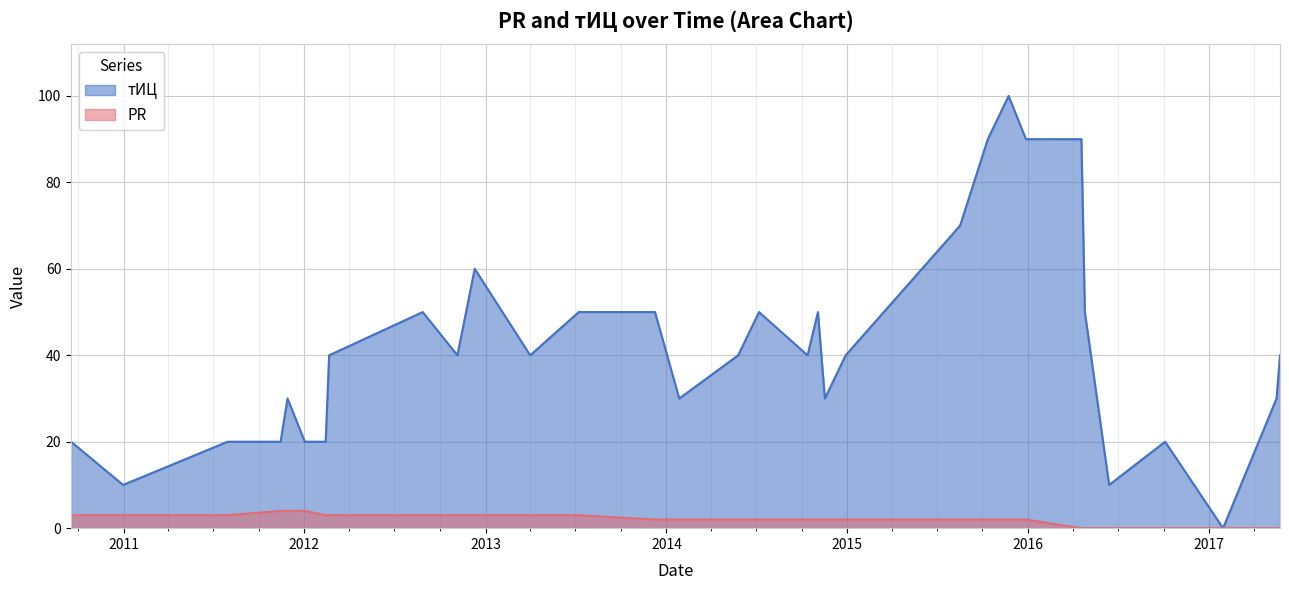

Which series has the largest total across all categories?

тИЦ